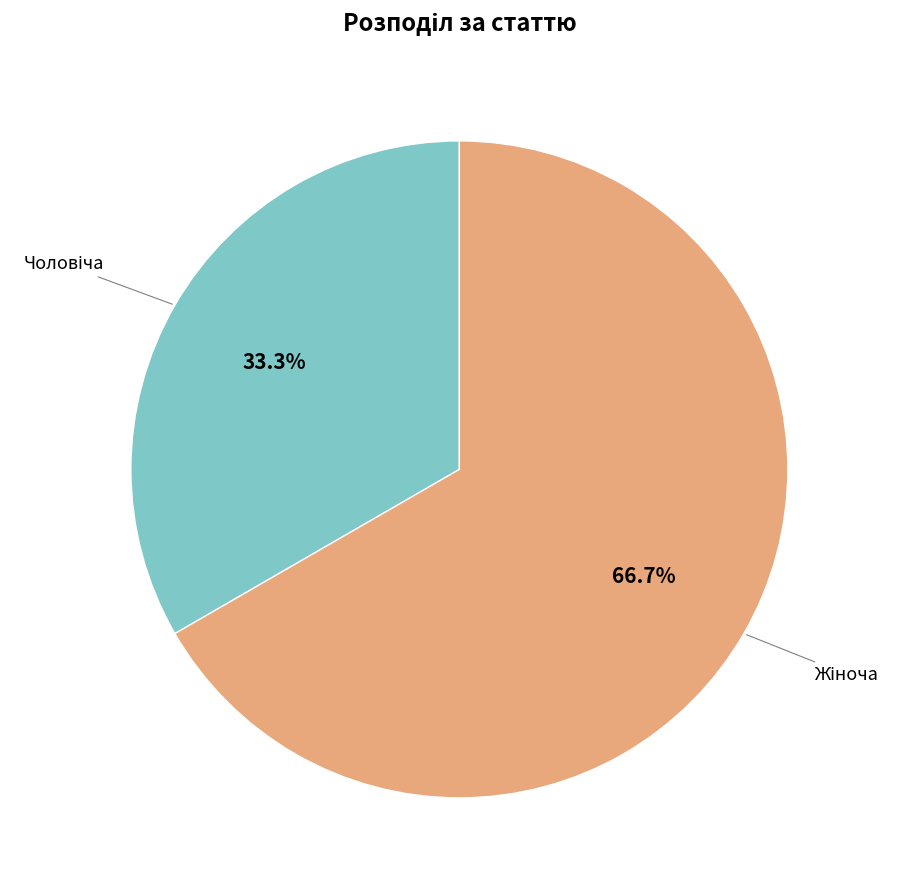

What is the ratio of the value at Чоловіча to the value at Жіноча?

0.5